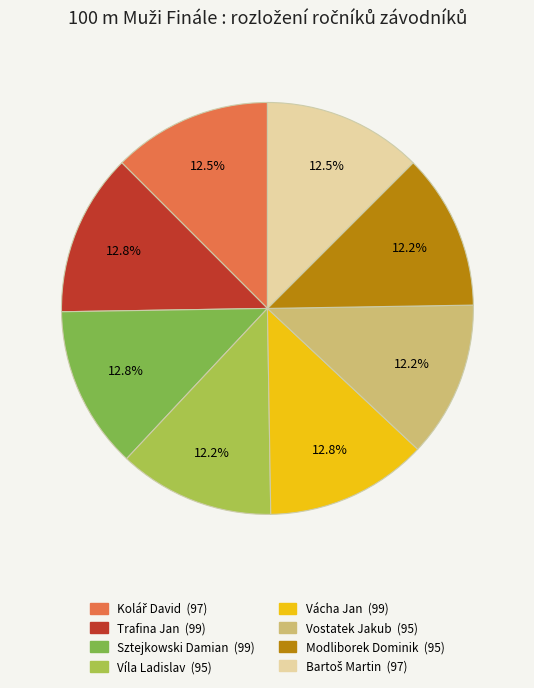

Approximately how many times larger is the value at Modliborek Dominik compared to Sztejkowski Damian?

1.0